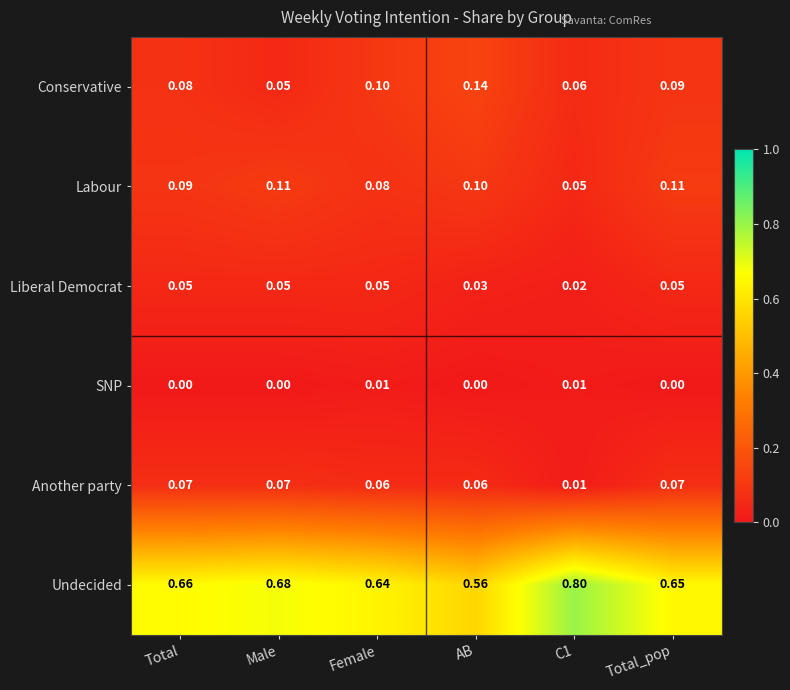

How many categories are shown in the chart?

6